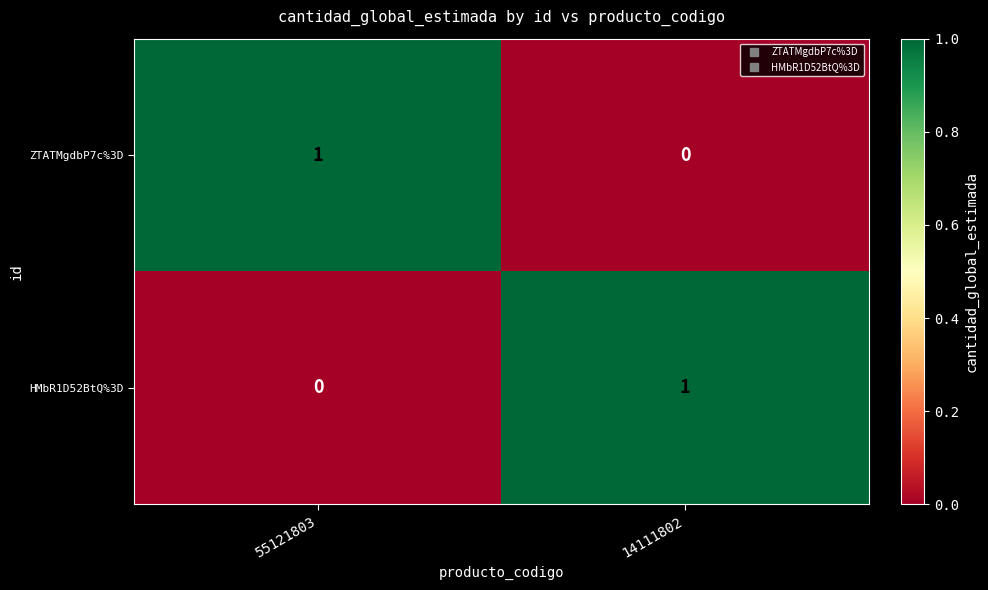

Rank the categories by HMbR1D52BtQ%3D value from lowest to highest.

55121803, 14111802